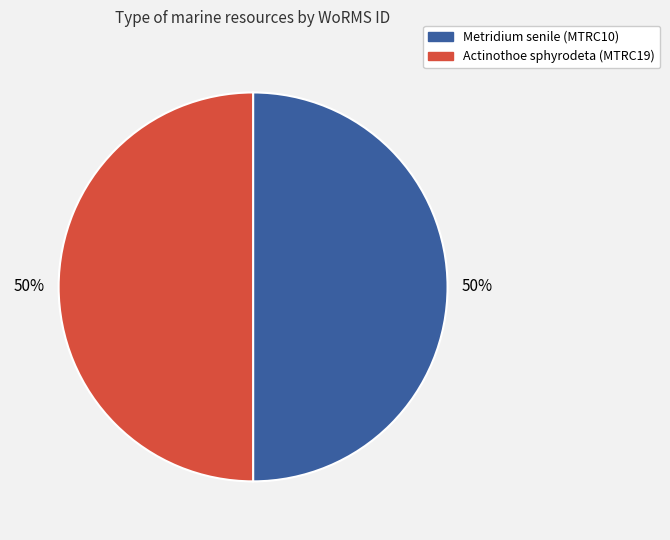

To the nearest percent, what is the average slice percentage?

50%